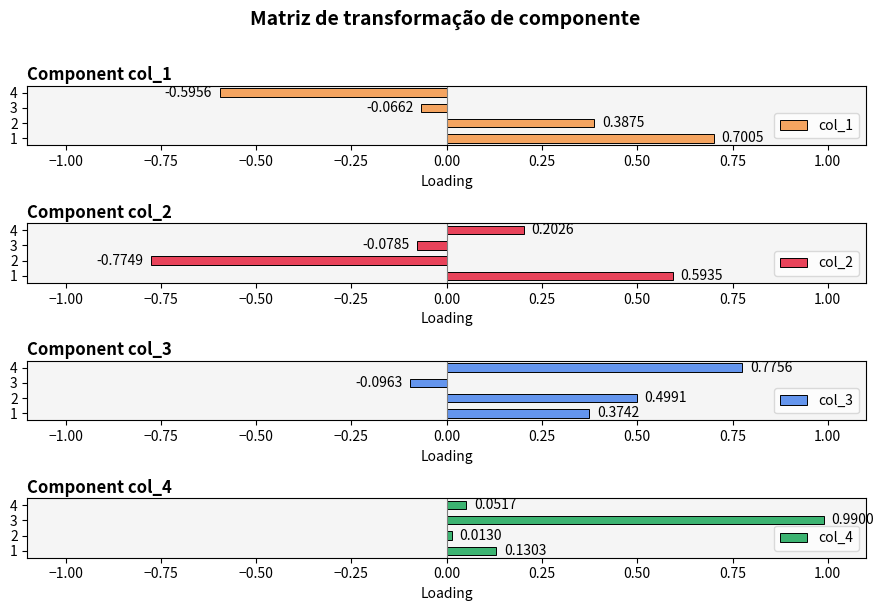

Where is col_1 nearest to the value 0?

3